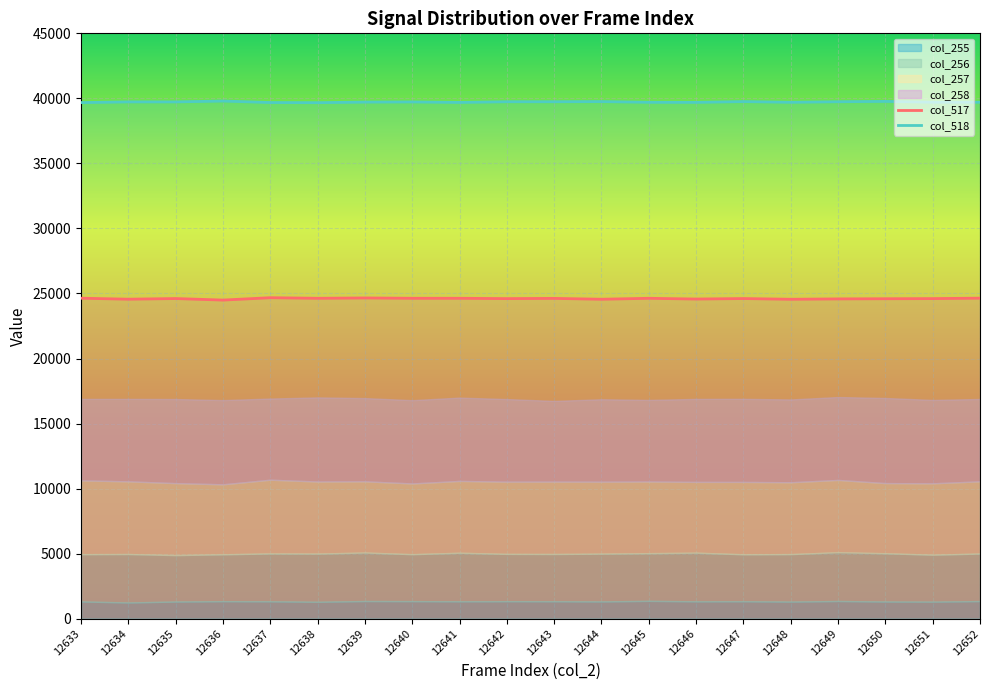

Is it true that col_518 equals 39689 at 12641?

True